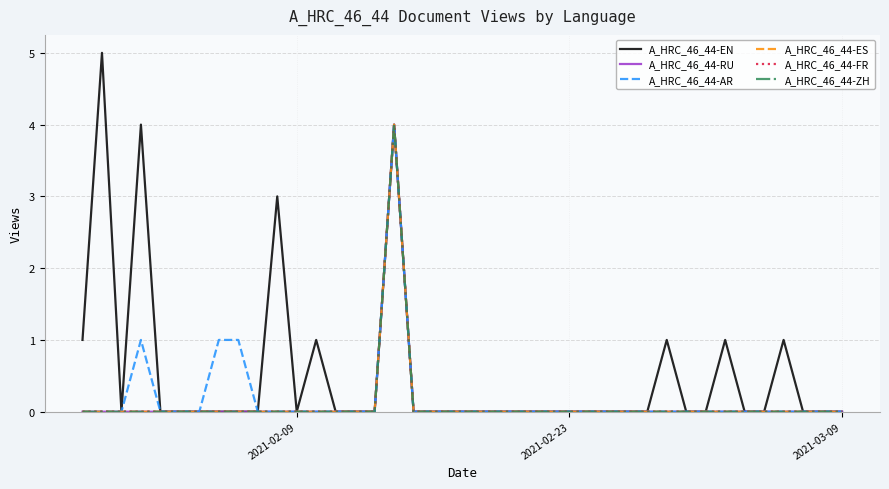

List the series in order of their peak value, lowest first.

A_HRC_46_44-RU, A_HRC_46_44-AR, A_HRC_46_44-ES, A_HRC_46_44-FR, A_HRC_46_44-ZH, A_HRC_46_44-EN